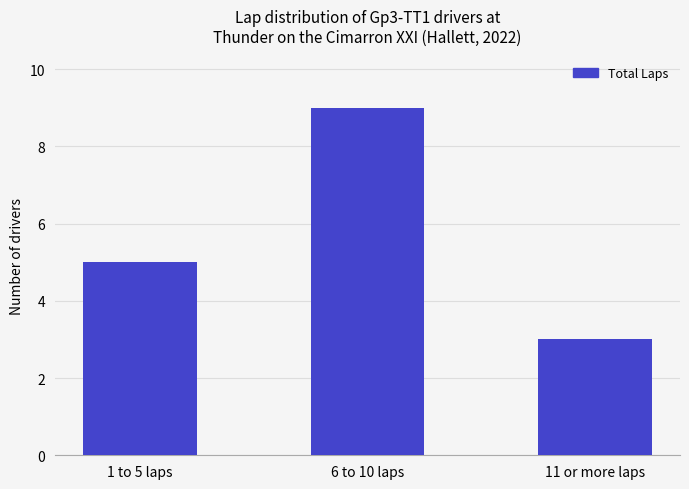

What is the difference between the maximum and minimum values?

6